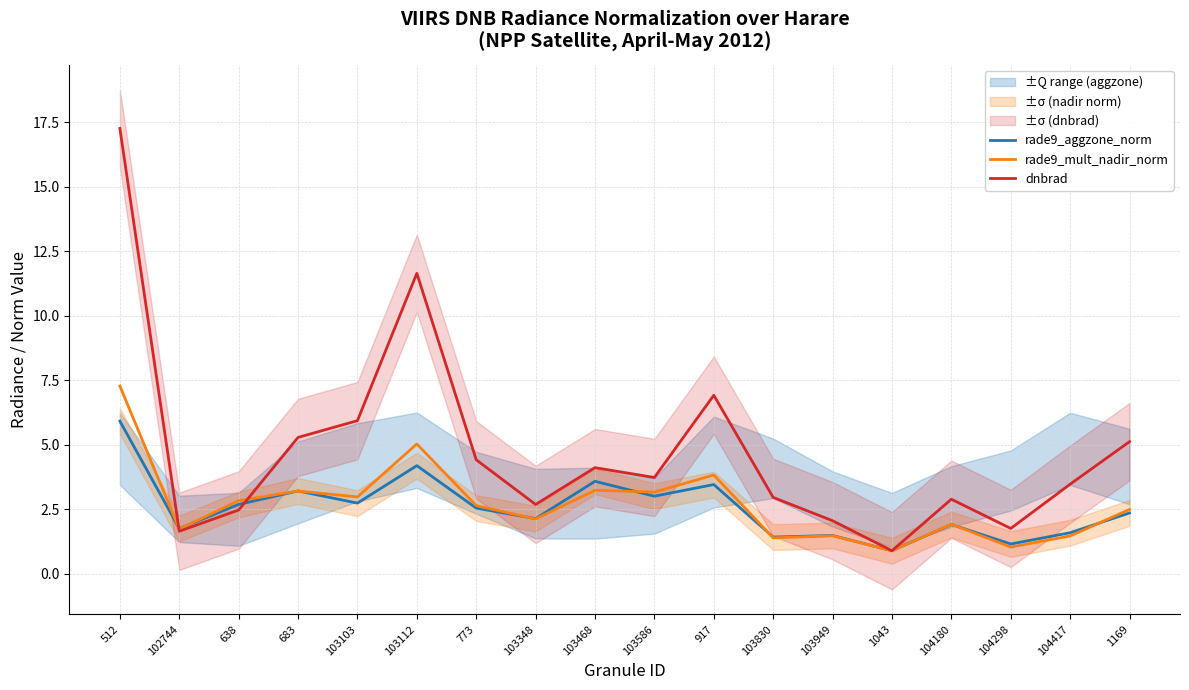

True or false: rade9_mult_nadir_norm has more than 2 interior local peaks.

True